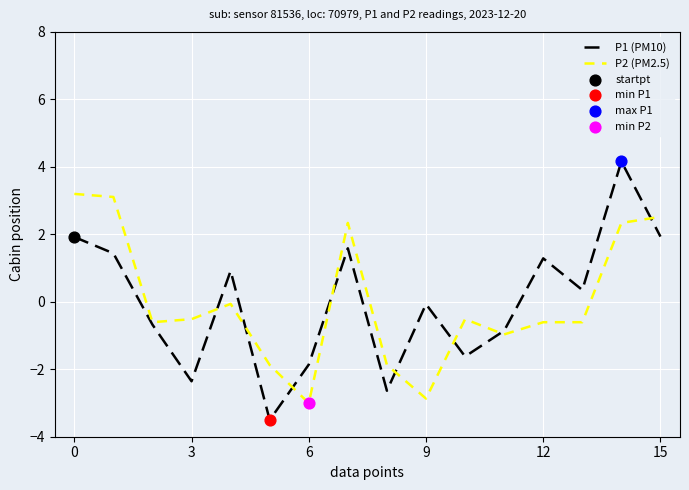

At how many categories does at least one series exceed 2?

5